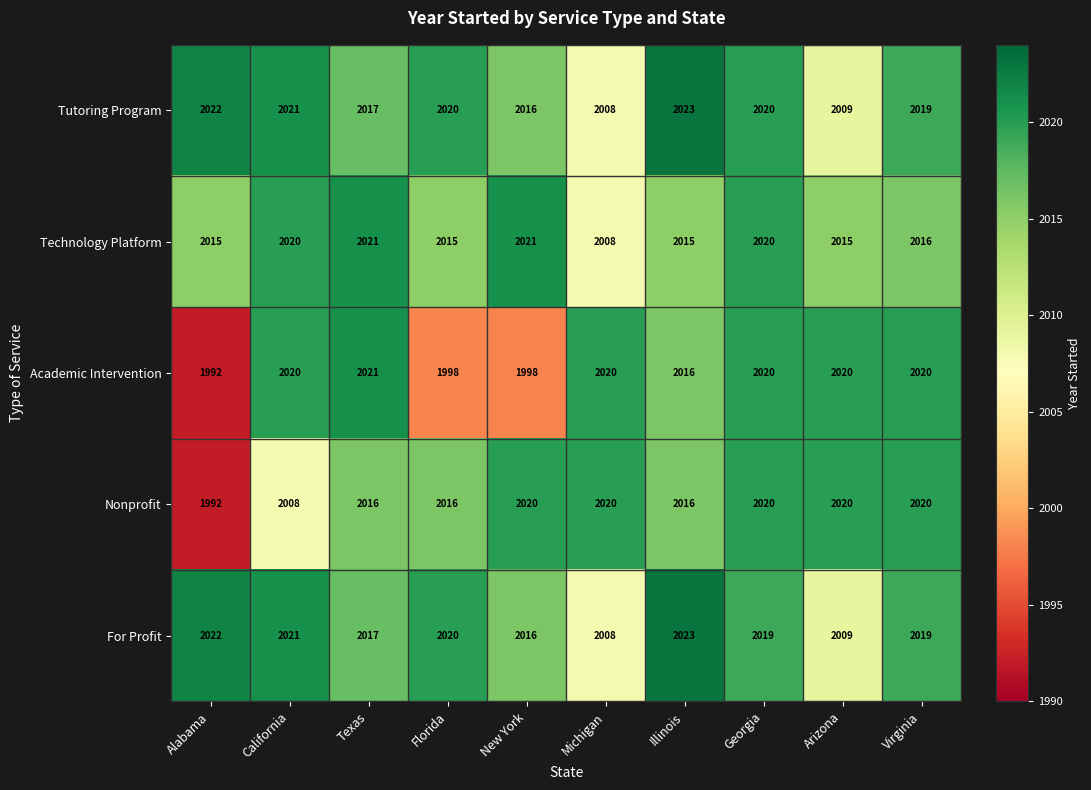

At which category is the sum across all series the highest?

Georgia